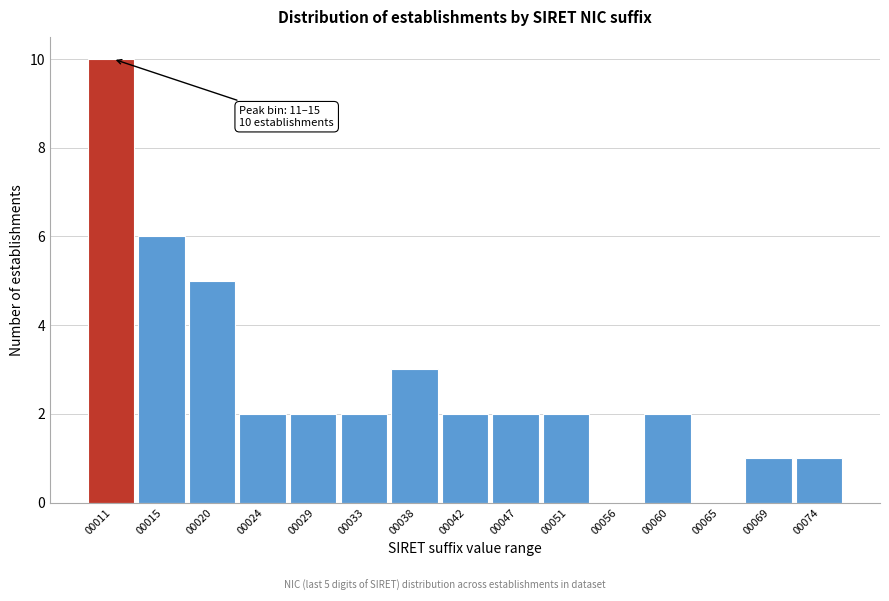

Reading left to right, transcribe all the data shown in this chart.

00011=10	00015=6	00020=5	00024=2	00029=2	00033=2	00038=3	00042=2	00047=2	00051=2	00056=0	00060=2	00065=0	00069=1	00074=1